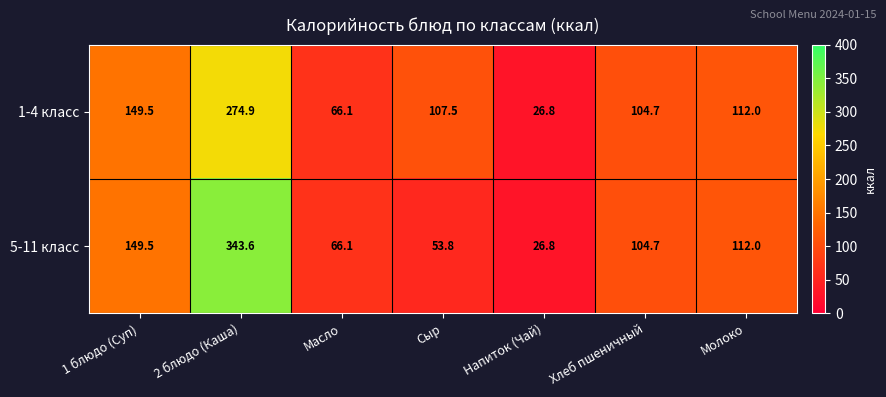

What is the approximate value of 1-4 класс at Напиток (Чай)?

26.8